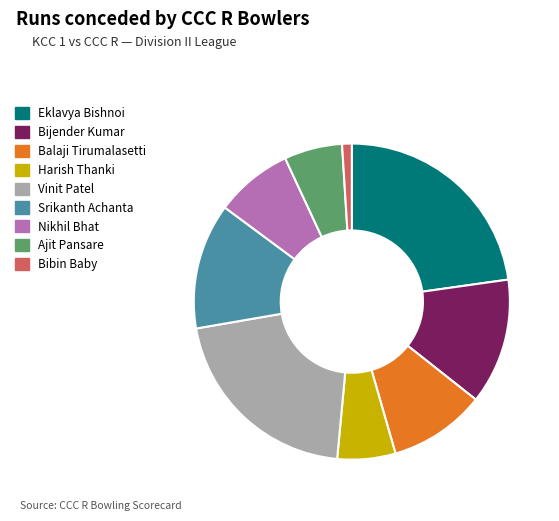

How many segments does this pie chart have?

9